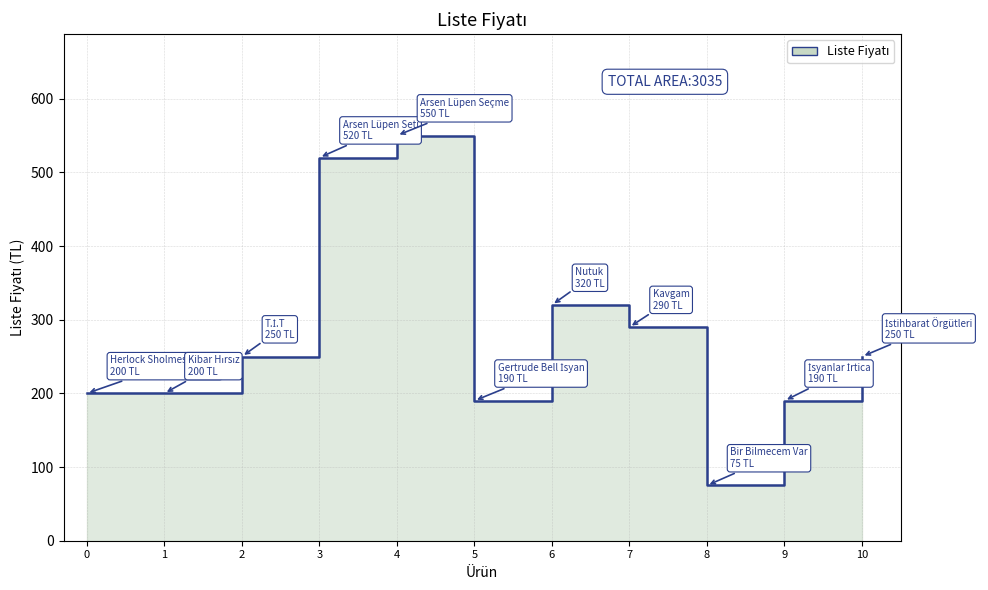

The value at 7 is 290. True or false?

True